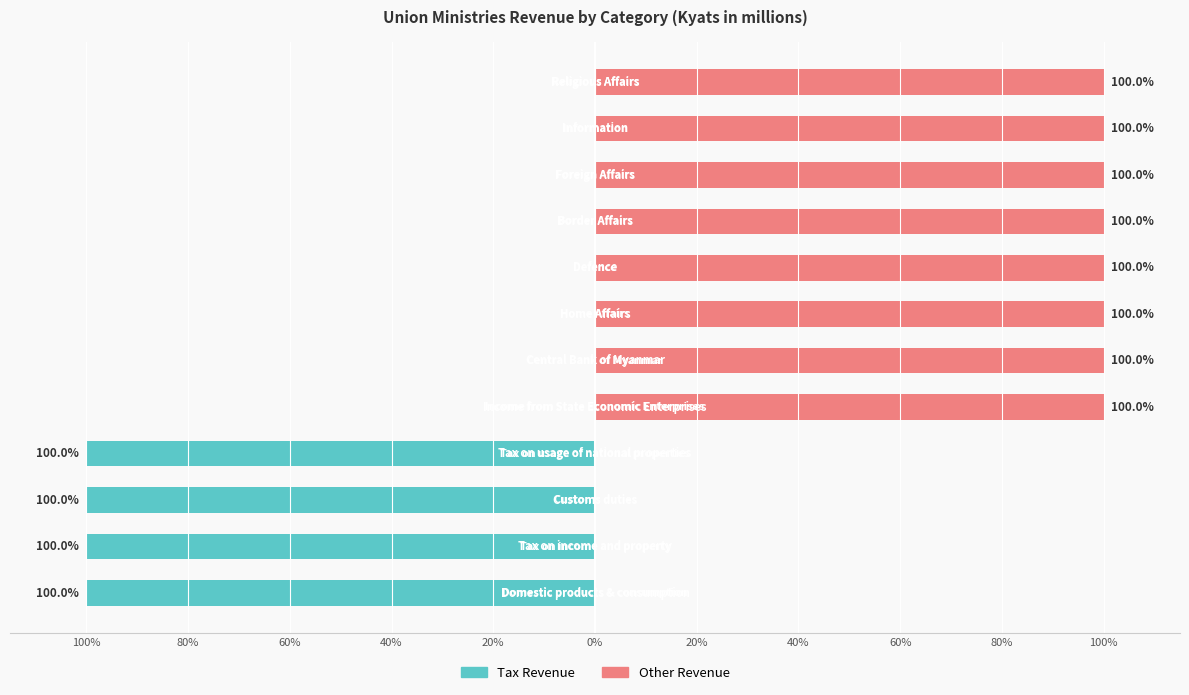

Is it true that Tax Revenue equals 0 at 20%?

True